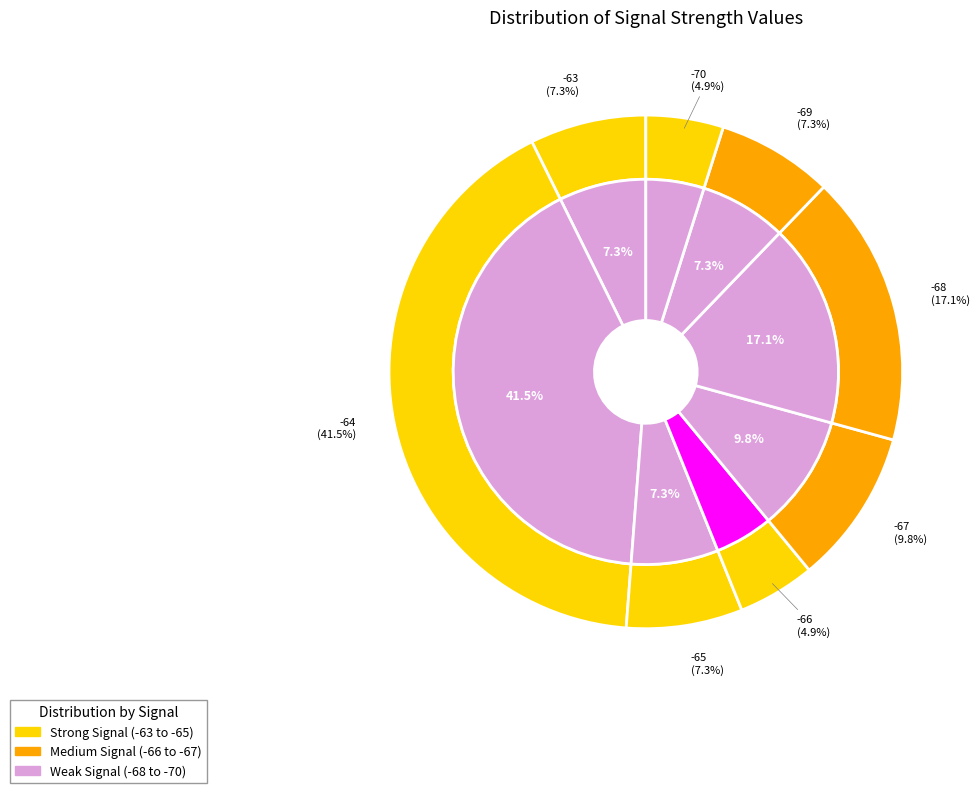

Combined, do 25 and 31 account for over 50%?

No